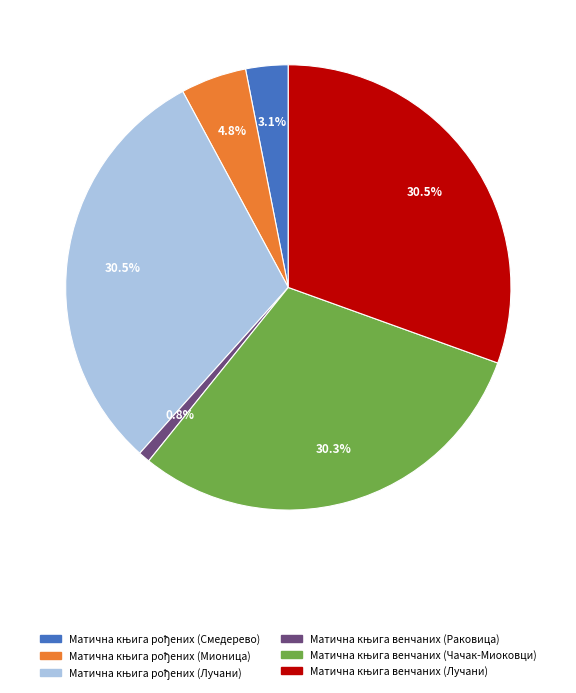

Is there any slice that represents more than half of the pie?

No